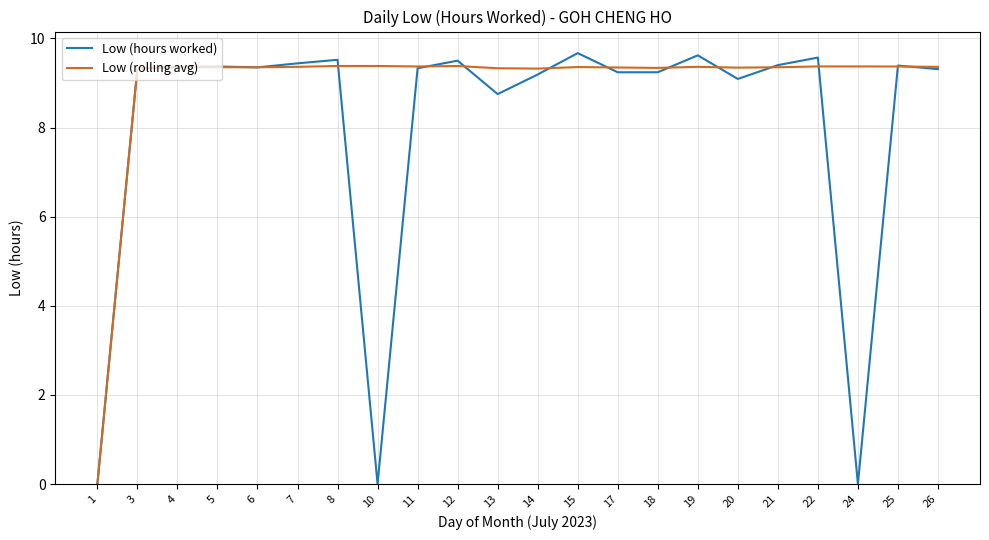

True or false: Low (rolling avg) and Low (hours worked) intersect in this chart.

True